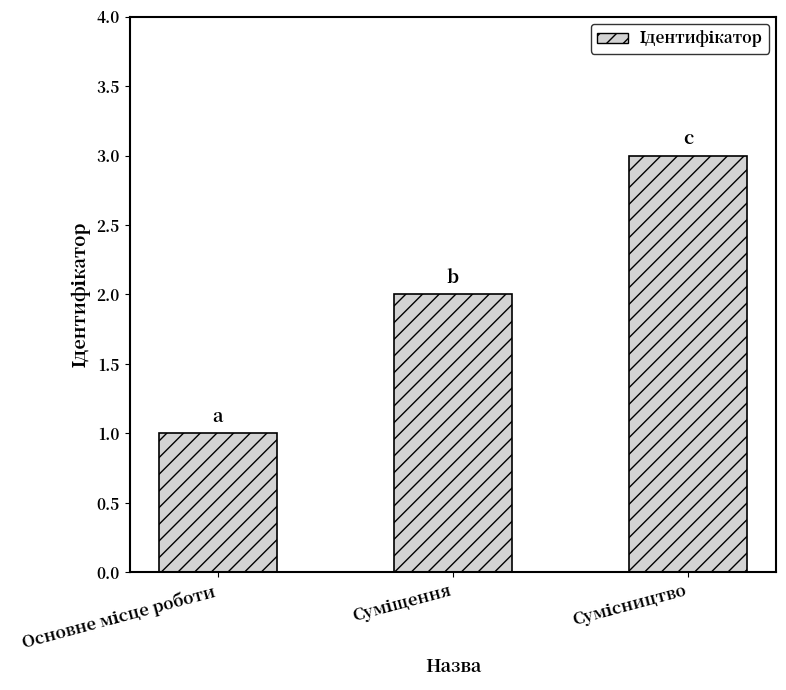

What is the sum of all values?

6